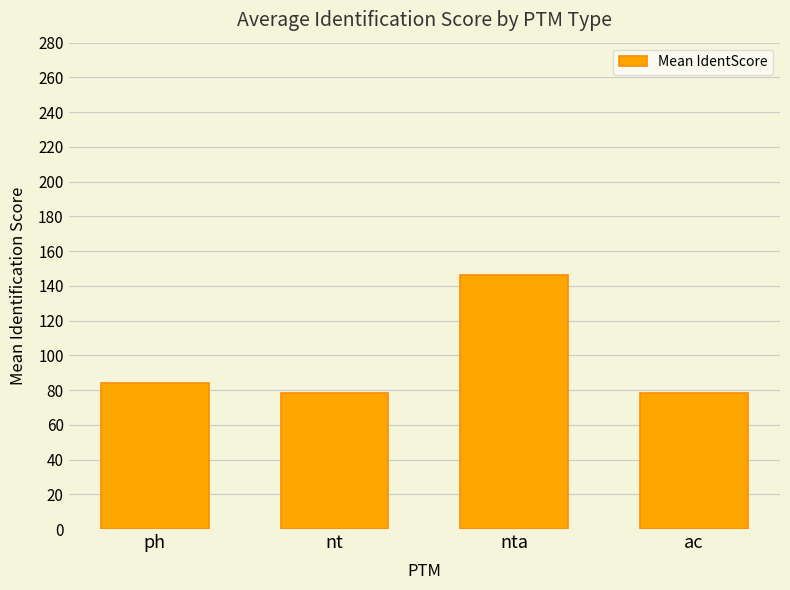

Reading left to right, transcribe all the data shown in this chart.

ph=84.1	nt=78.5	nta=146.1	ac=78.5